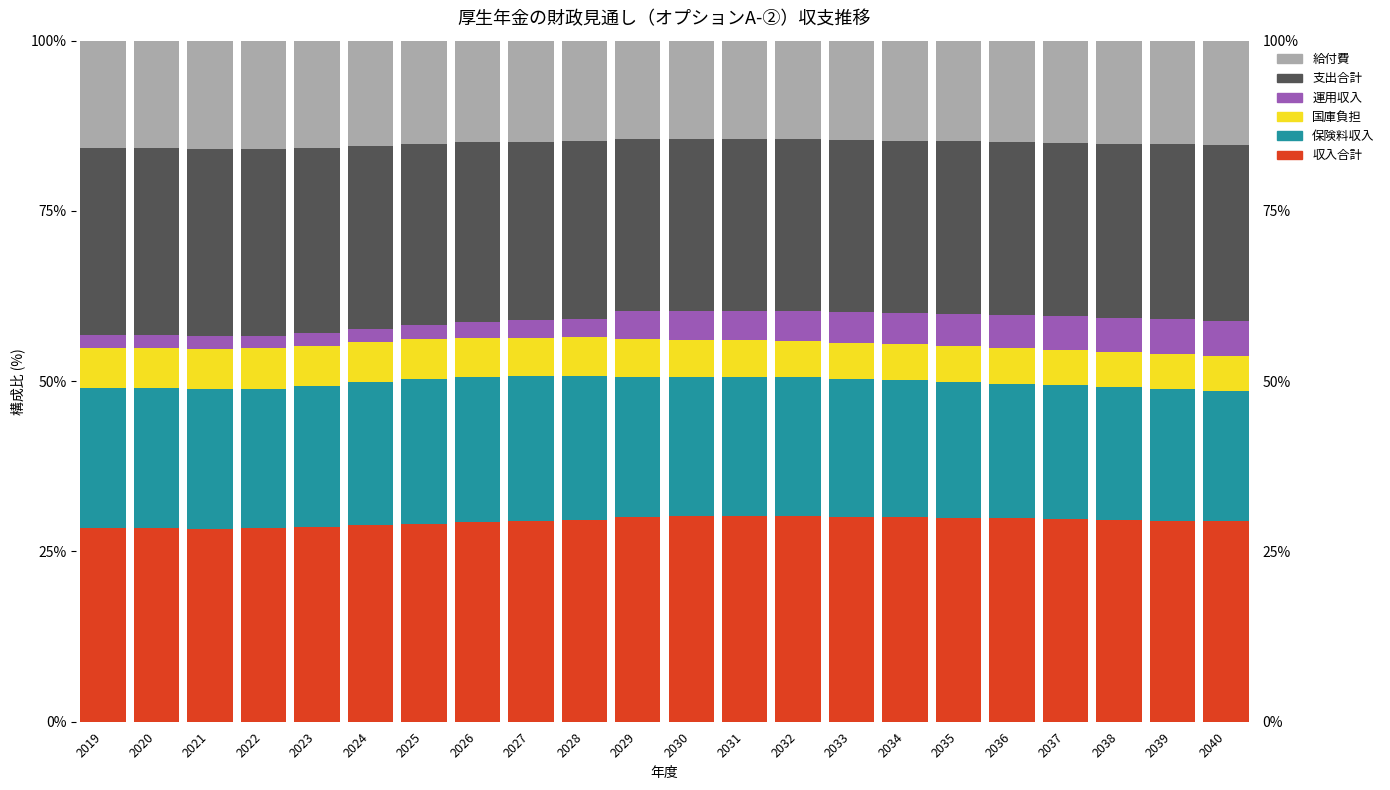

The 収入合計 series shows 45.1 at 2025. True or false?

False